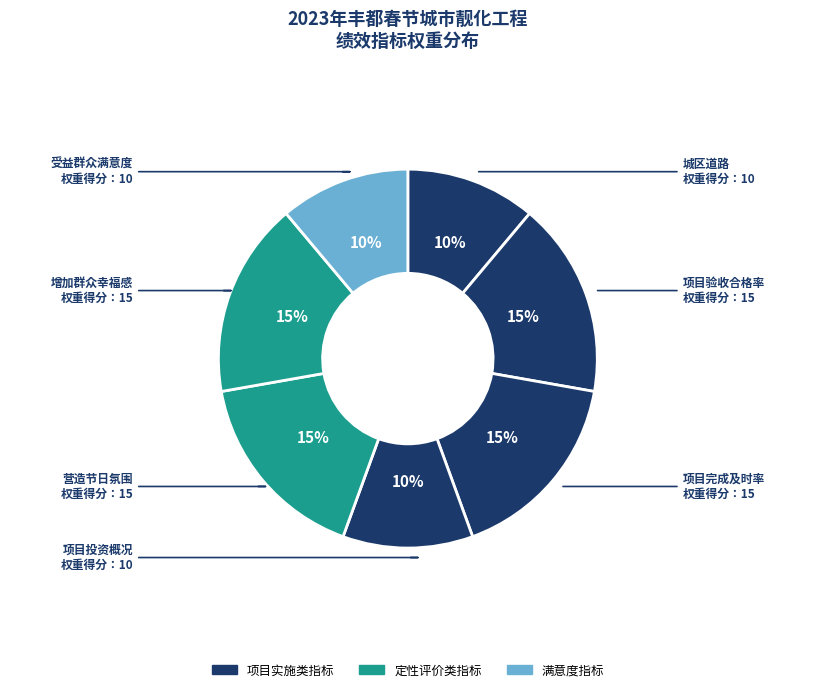

What is the largest slice in the pie chart?

项目验收合格率
(15%)